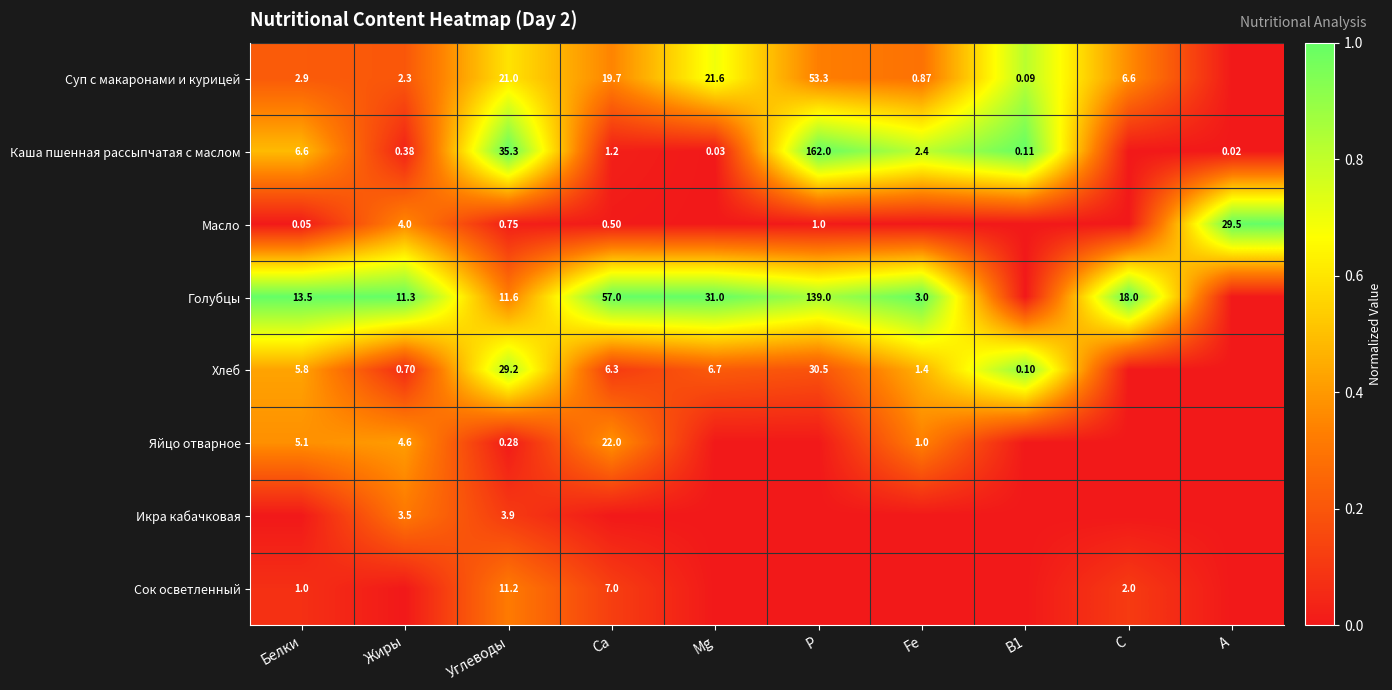

At how many categories does at least one series exceed 0?

10